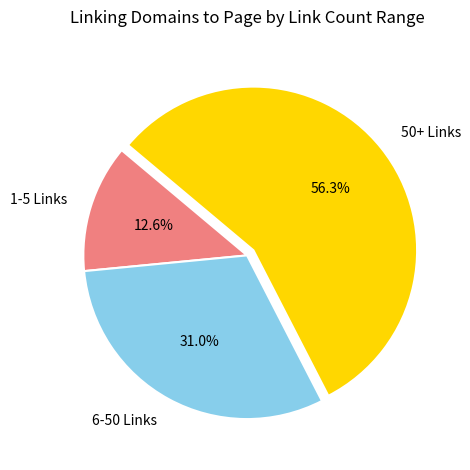

How much of the chart is everything except 6-50 Links?

69.0%